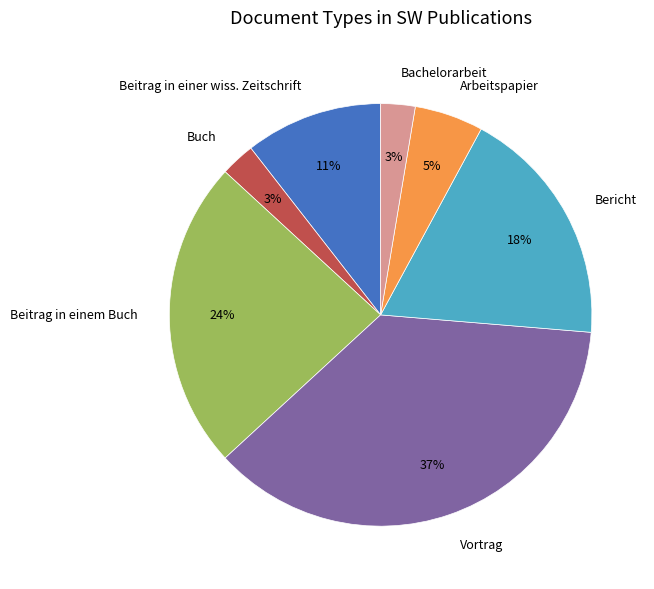

The Bericht slice represents 1% of the pie. True or false?

False